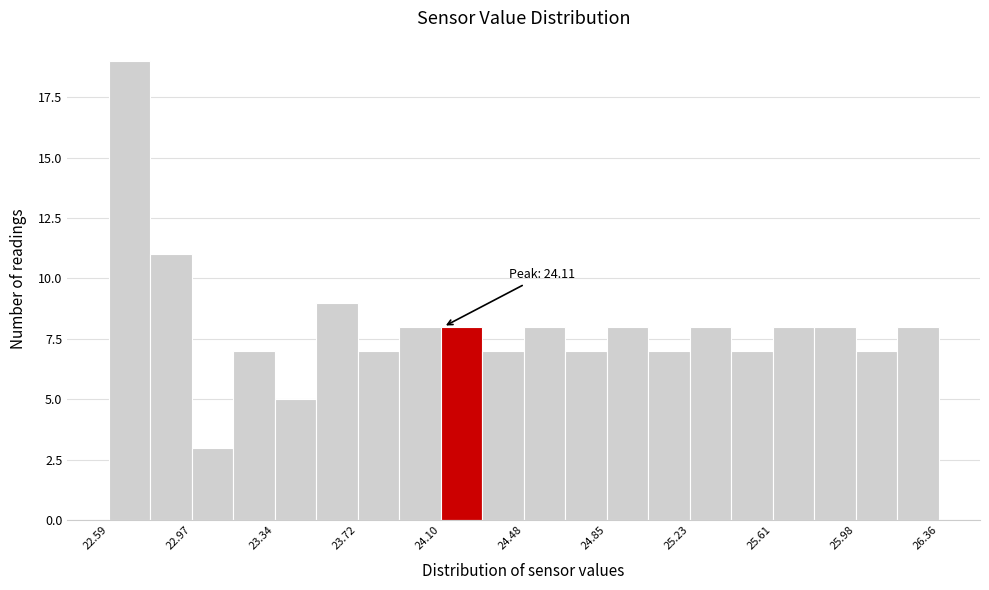

Read against the x-axis, roughly where is the centre of the tallest bar?

22.70